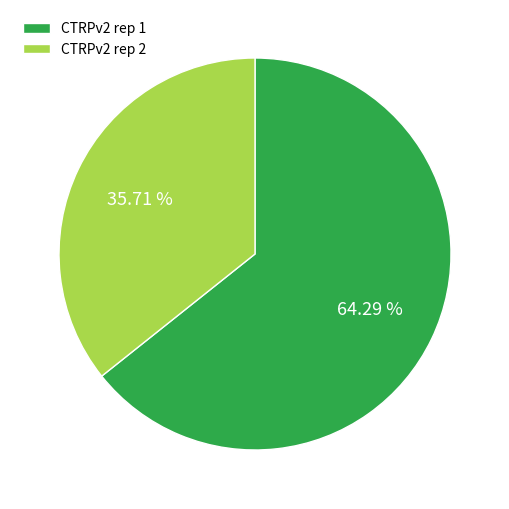

Which slice is the largest?

CTRPv2 rep 1